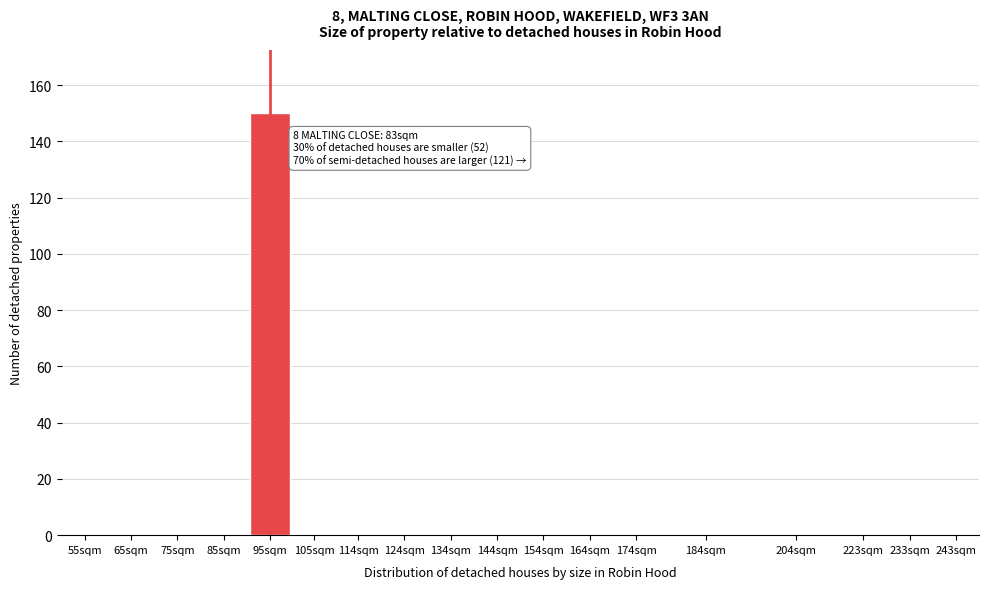

Reading left to right, list all the values displayed in this chart.

55sqm=0	65sqm=0	75sqm=0	85sqm=0	95sqm=150	105sqm=0	114sqm=0	124sqm=0	134sqm=0	144sqm=0	154sqm=0	164sqm=0	174sqm=0	184sqm=0	204sqm=0	223sqm=0	233sqm=0	243sqm=0